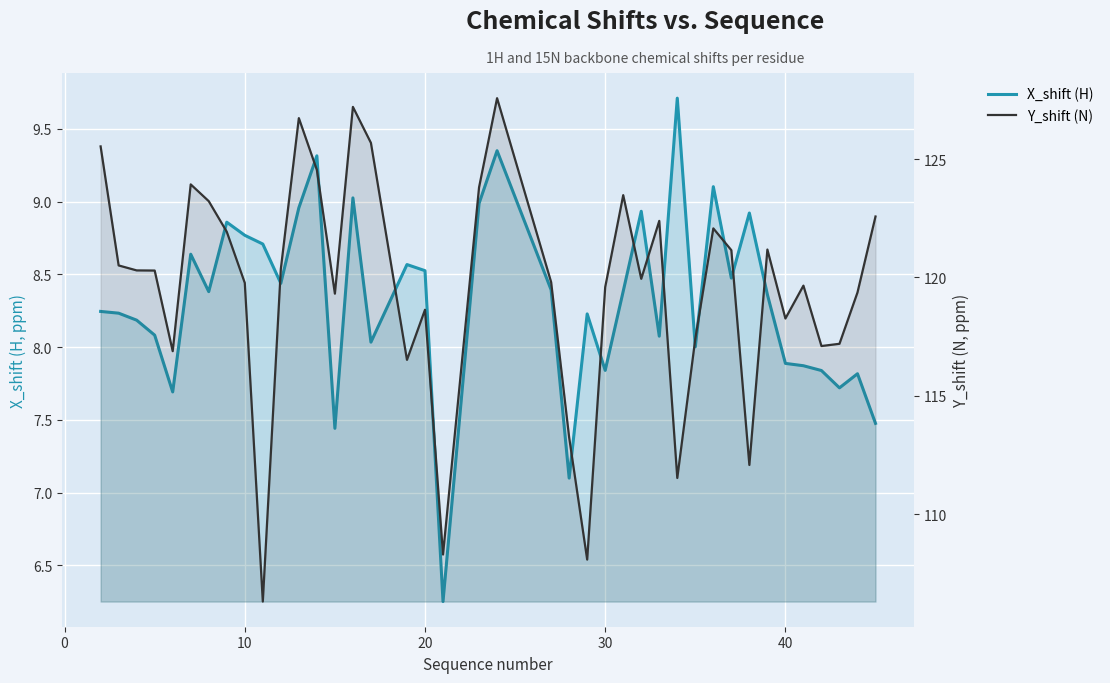

What is the total value across all series at 10?

128.5